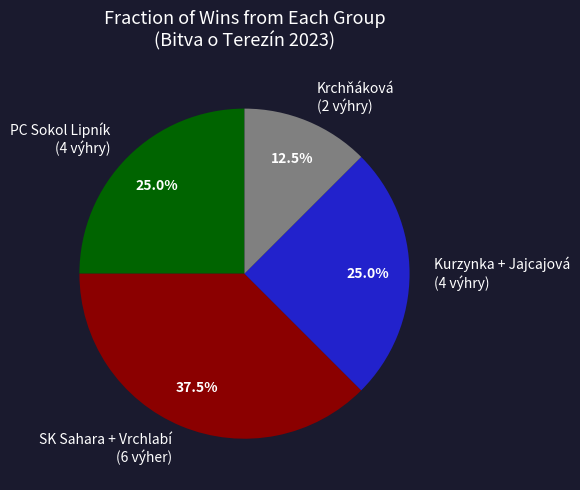

Which category has the biggest portion of the pie?

SK Sahara + Vrchlabí (6 výher)